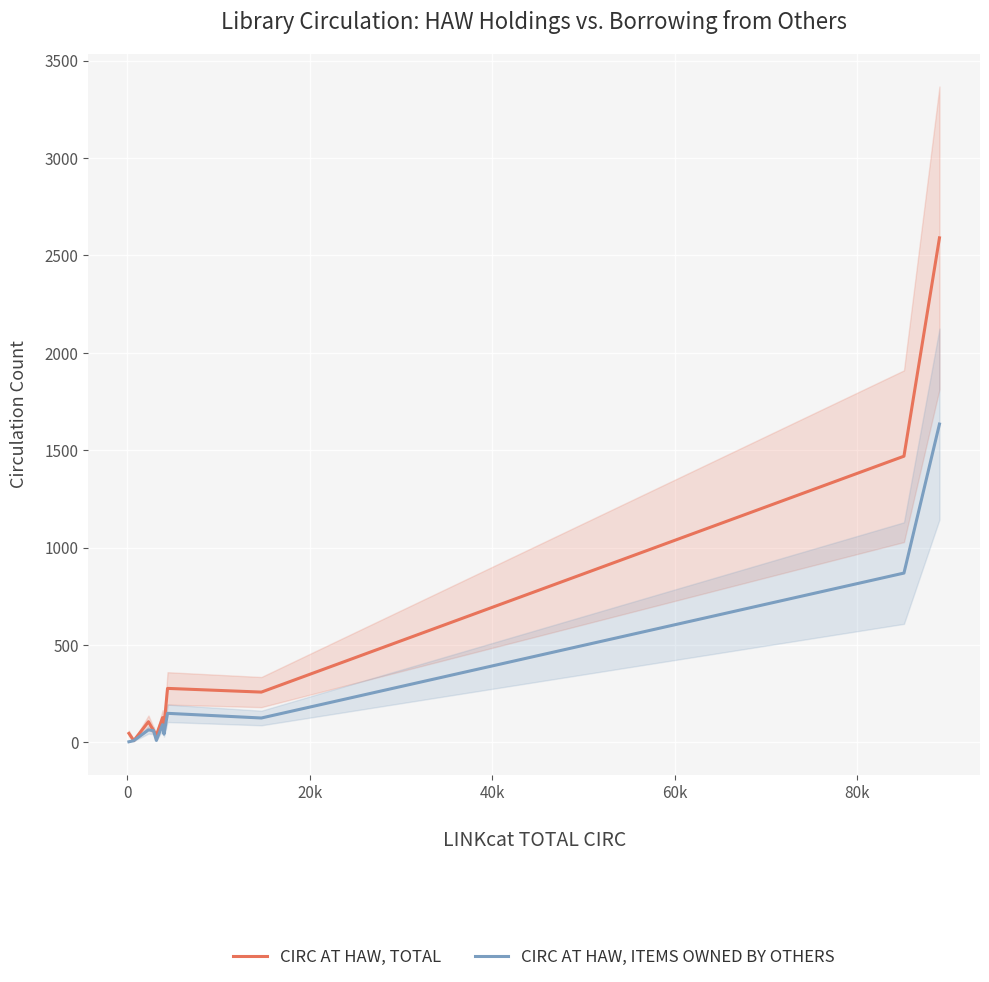

Reading left to right, transcribe all the data shown in this chart.

CIRC AT HAW, TOTAL: 46	9	106	60	36	127	81	277	258	1469	2590
CIRC AT HAW, ITEMS OWNED BY OTHERS: 3	9	64	60	10	91	42	149	125	869	1634